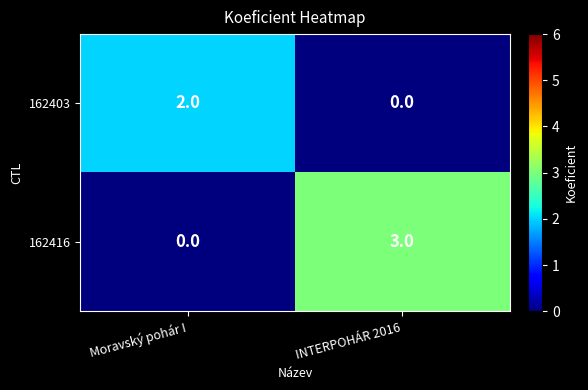

True or false: 162403 has a value of 2 at Moravský pohár I.

True